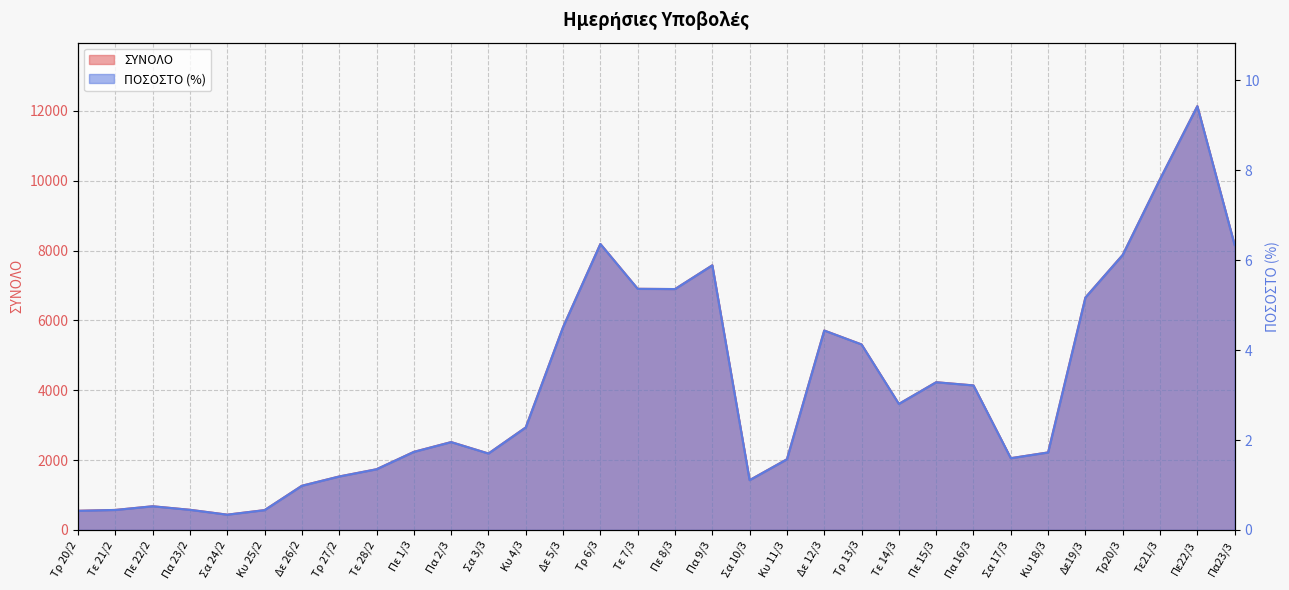

What is the difference between the maximum and minimum values in the ΣΥΝΟΛΟ series?

11698.0